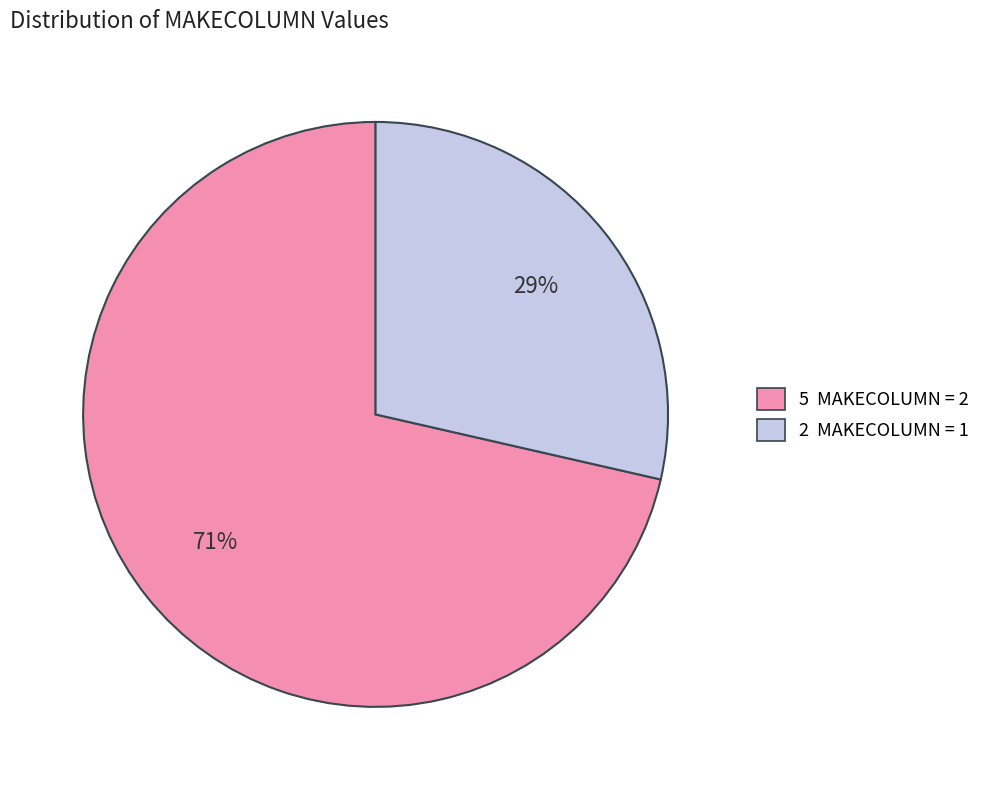

Does 2 MAKECOLUMN = 1 account for over 50% of the chart?

No